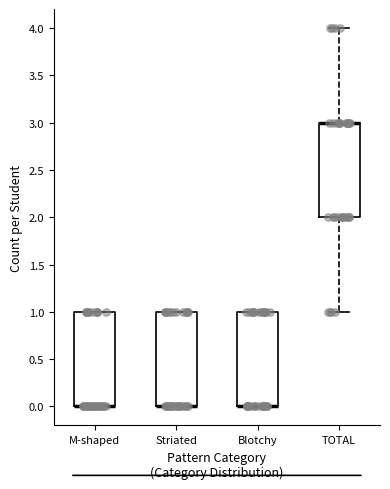

Reading left to right, read every box against the y-axis: the position of its median line, the range the box covers, and the ends of its whiskers. The values are not printed on the chart, so give them approximately, as read against the axis.

M-shaped: median 0 (drawn on the box's lower edge), box 0 to 1, whiskers 0 to 1
Striated: median 0 (drawn on the box's lower edge), box 0 to 1, whiskers 0 to 1
Blotchy: median 0 (drawn on the box's lower edge), box 0 to 1, whiskers 0 to 1
TOTAL: median 3 (drawn on the box's upper edge), box 2 to 3, whiskers 1 to 4